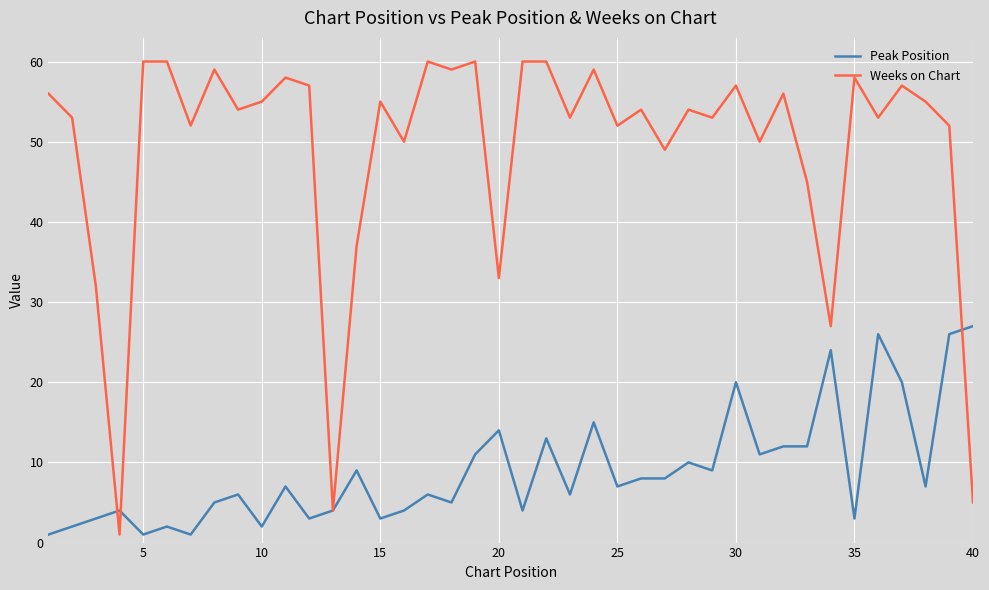

Which series ends up on top after the final intersection of Weeks on Chart and Peak Position?

Peak Position